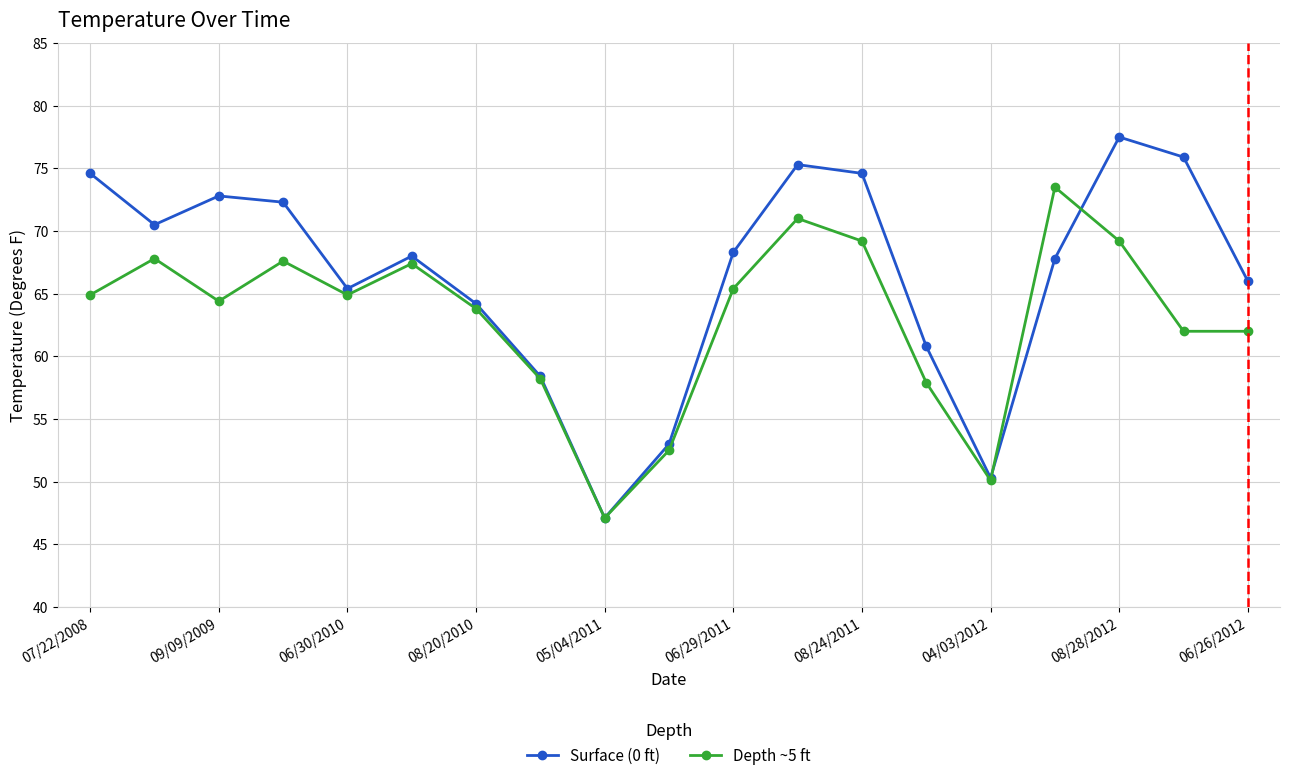

How many interior local valleys does the Surface (0 ft) series have?

4